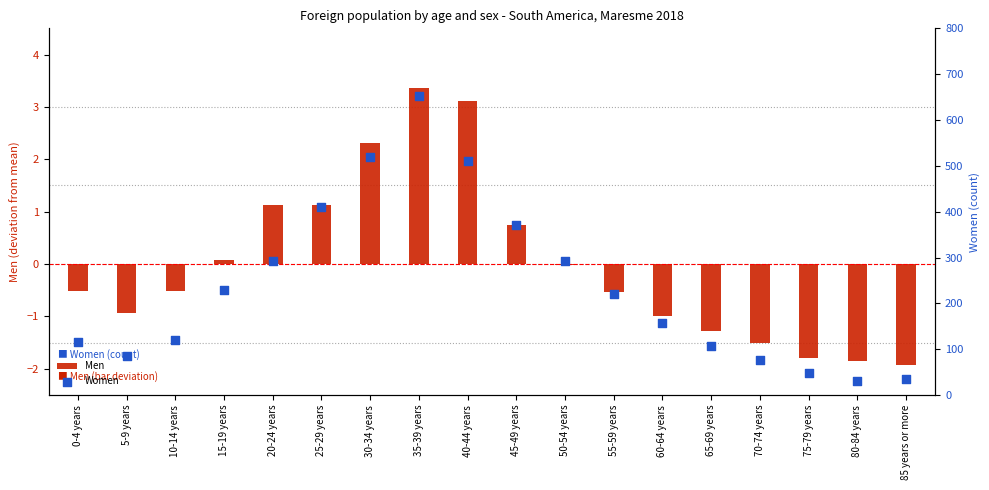

At how many categories does at least one series exceed 135?

10